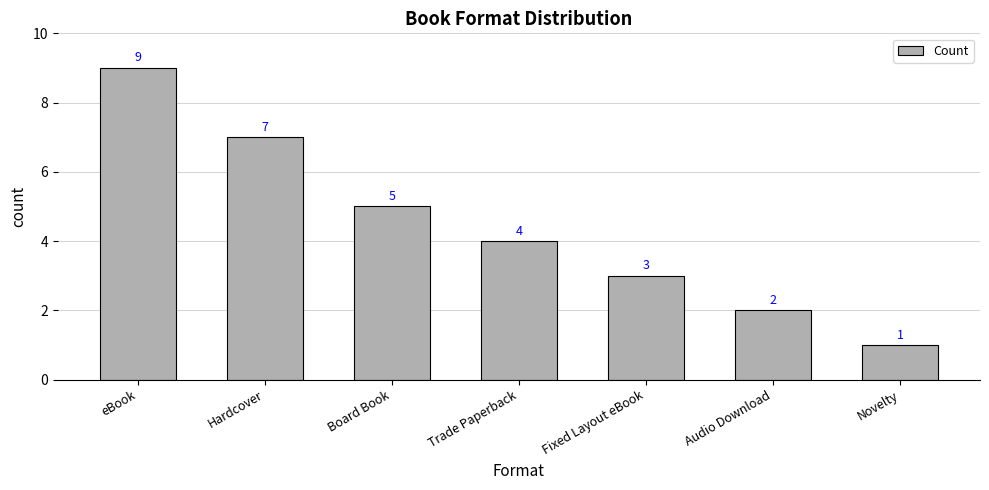

What is the average value?

4